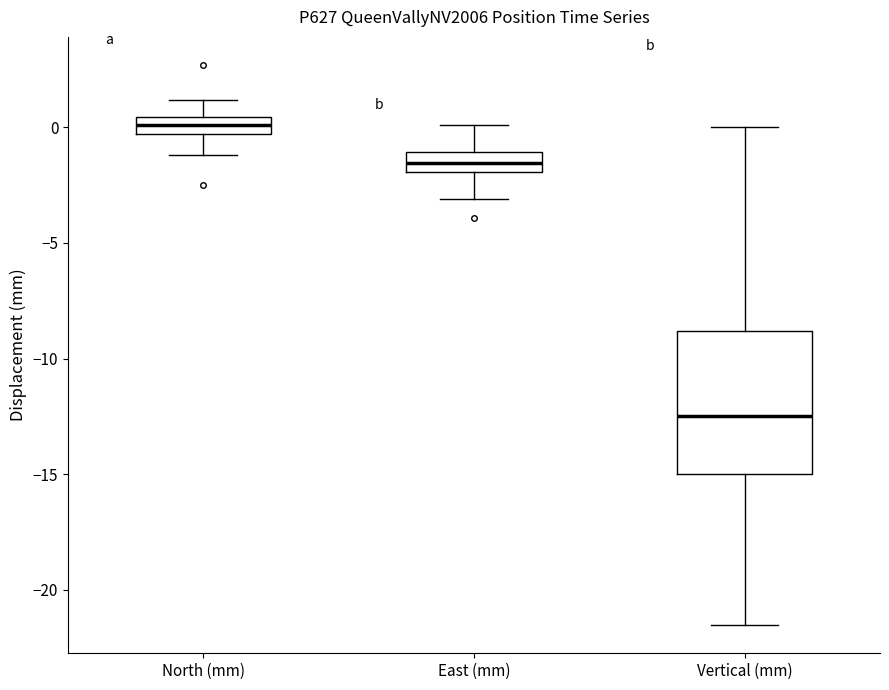

Which box's median line is the highest?

North (mm)